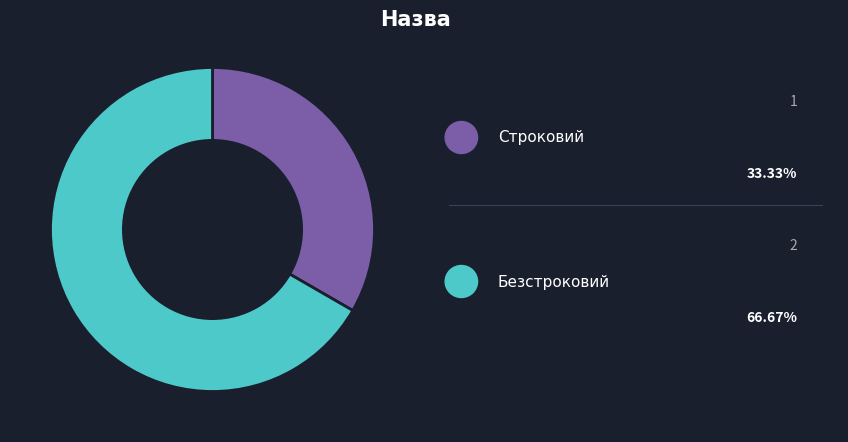

Does any single category account for the majority?

Yes